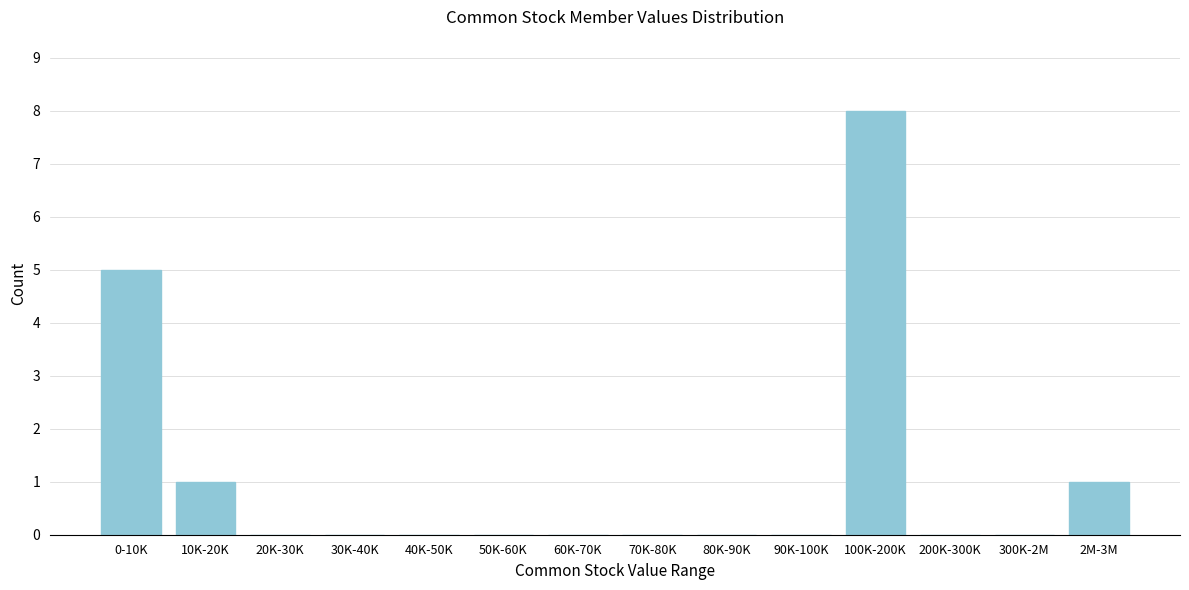

Reading left to right, what are all the values shown in this chart?

0-10K=5	10K-20K=1	20K-30K=0	30K-40K=0	40K-50K=0	50K-60K=0	60K-70K=0	70K-80K=0	80K-90K=0	90K-100K=0	100K-200K=8	200K-300K=0	300K-2M=0	2M-3M=1